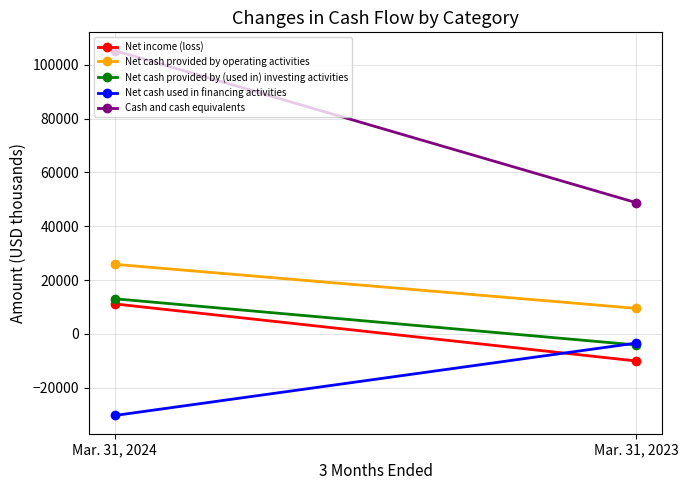

Reading right to left, extract all data points from this chart.

Net income (loss): Mar. 31, 2023=-10067	Mar. 31, 2024=11128
Net cash provided by operating activities: Mar. 31, 2023=9483	Mar. 31, 2024=25838
Net cash provided by (used in) investing activities: Mar. 31, 2023=-4113	Mar. 31, 2024=13042
Net cash used in financing activities: Mar. 31, 2023=-3412	Mar. 31, 2024=-30308
Cash and cash equivalents: Mar. 31, 2023=48745	Mar. 31, 2024=105237